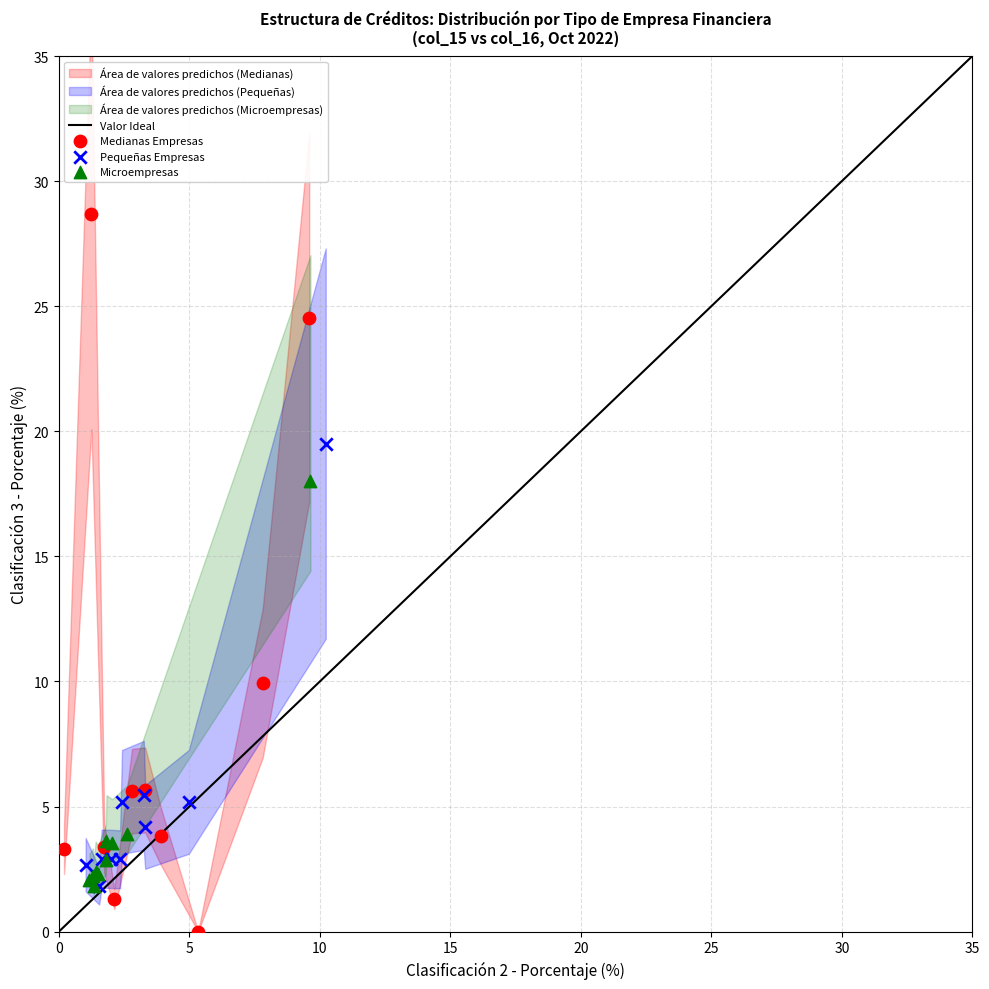

Which series contains the highest Y value?

Medianas Empresas